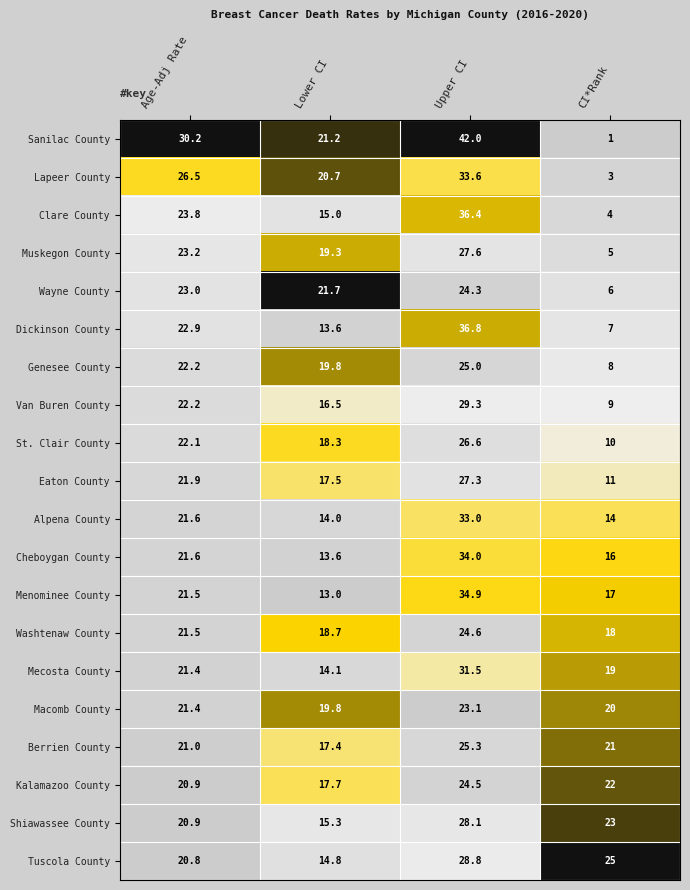

Which series changed the most between Lower CI and Upper CI?

Dickinson County